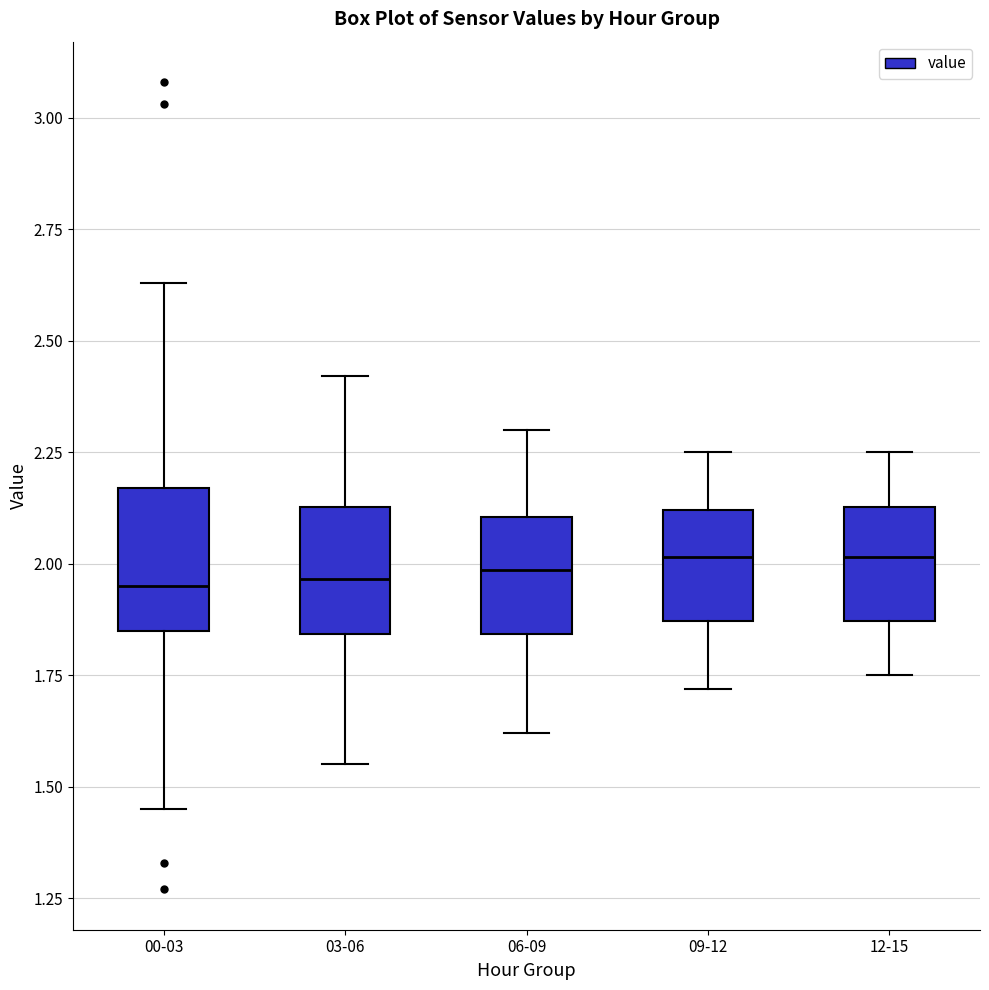

Where does the median line of the box for 03-06 sit on the y-axis? The values are not printed on the chart, so give them approximately, as read against the axis.

1.95